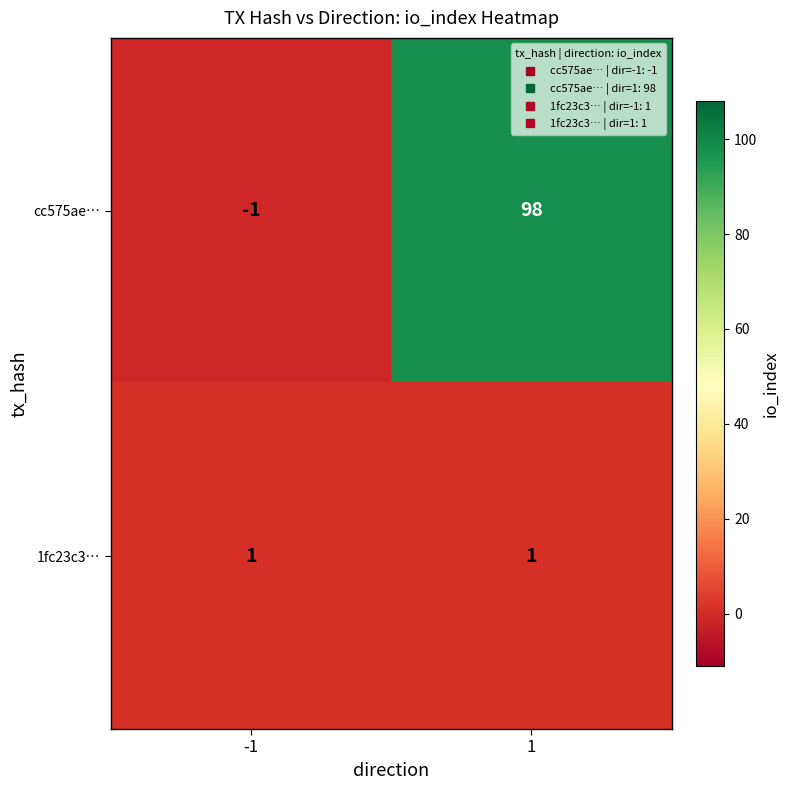

What is the maximum value for cc575ae…?

98